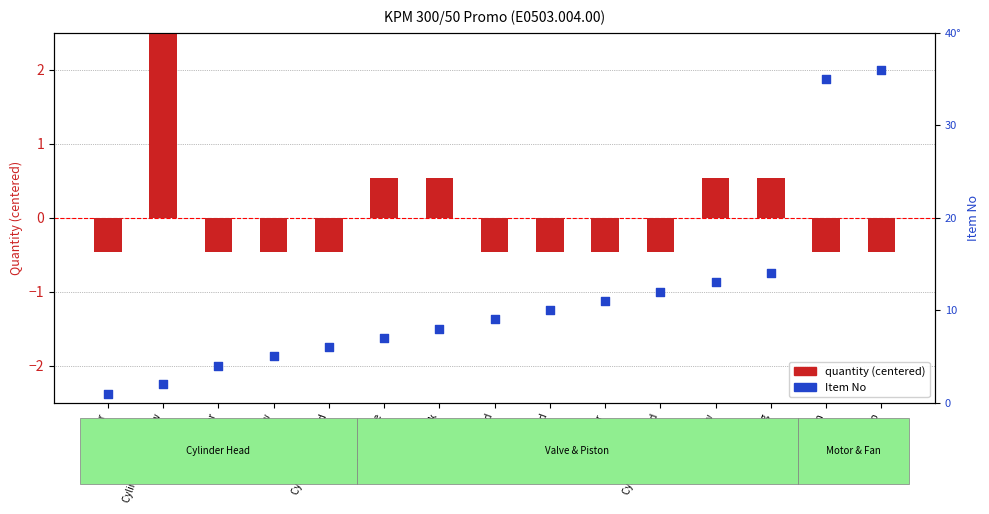

What is the total value across all series at Motor fan?

34.5